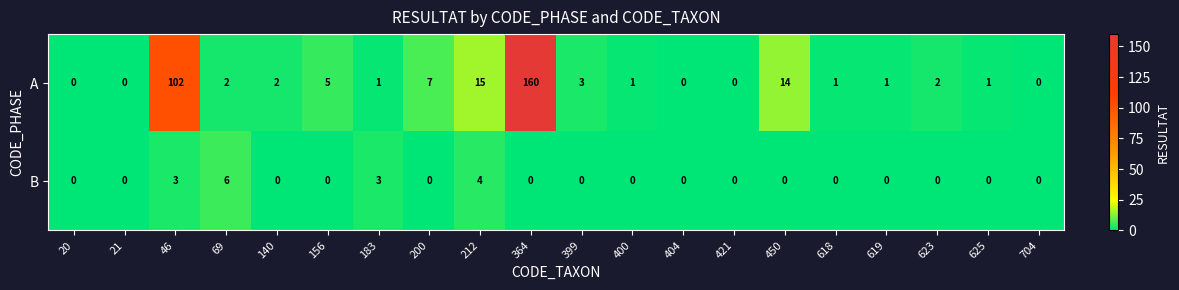

At 625, list the series in order from smallest to largest.

B, A